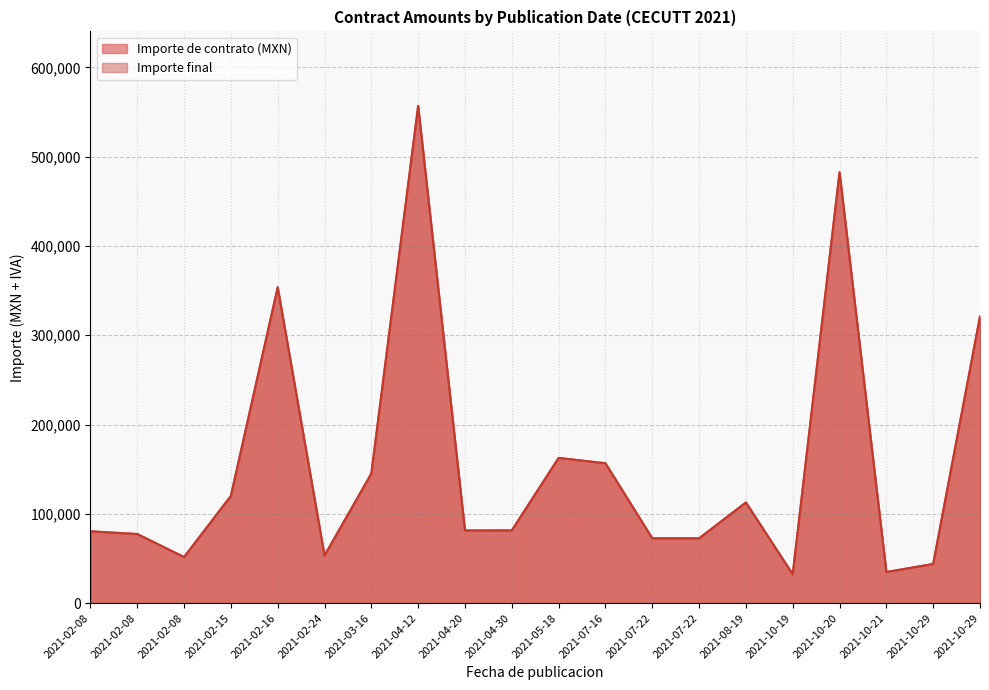

What is the average value of the Importe de contrato (MXN) series?

154599.6